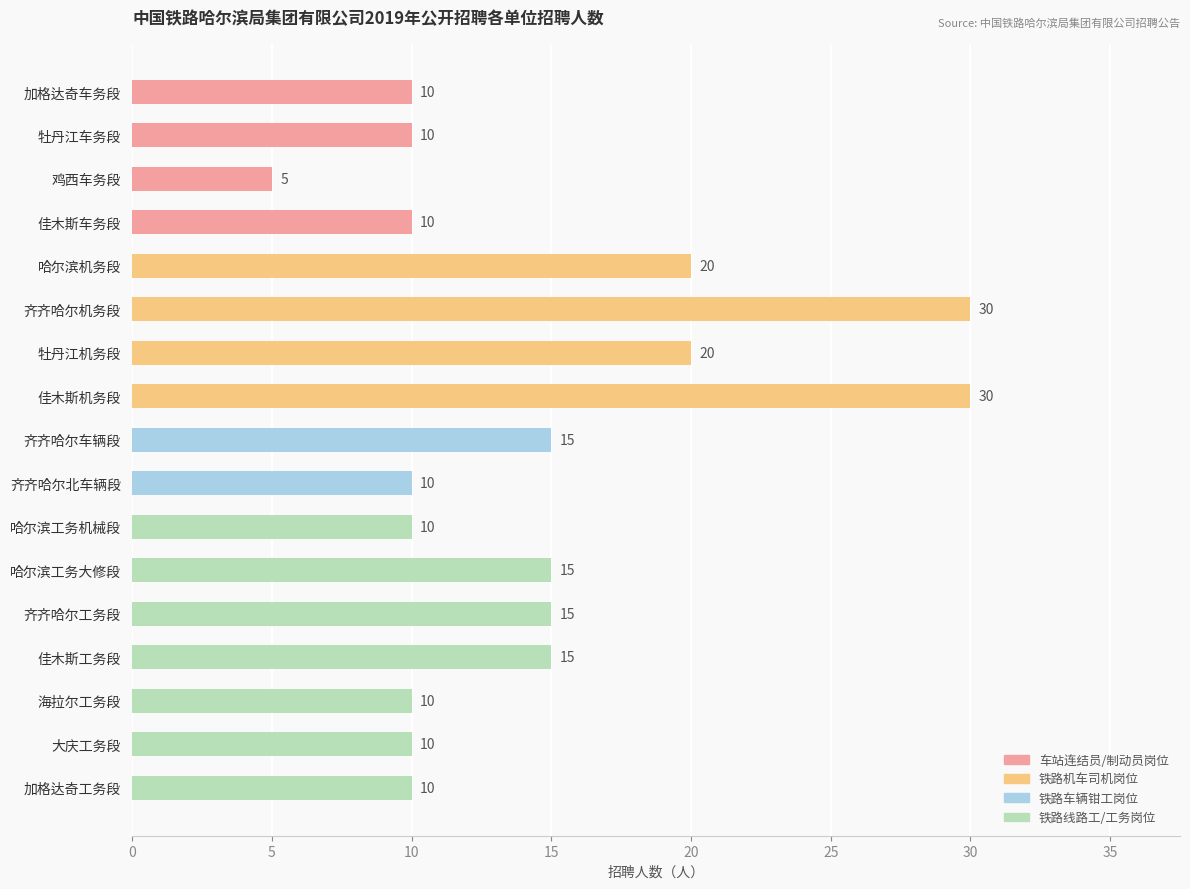

Reading bottom to top, list all the values displayed in this chart.

10	10	10	15	15	15	10	10	15	30	20	30	20	10	5	10	10